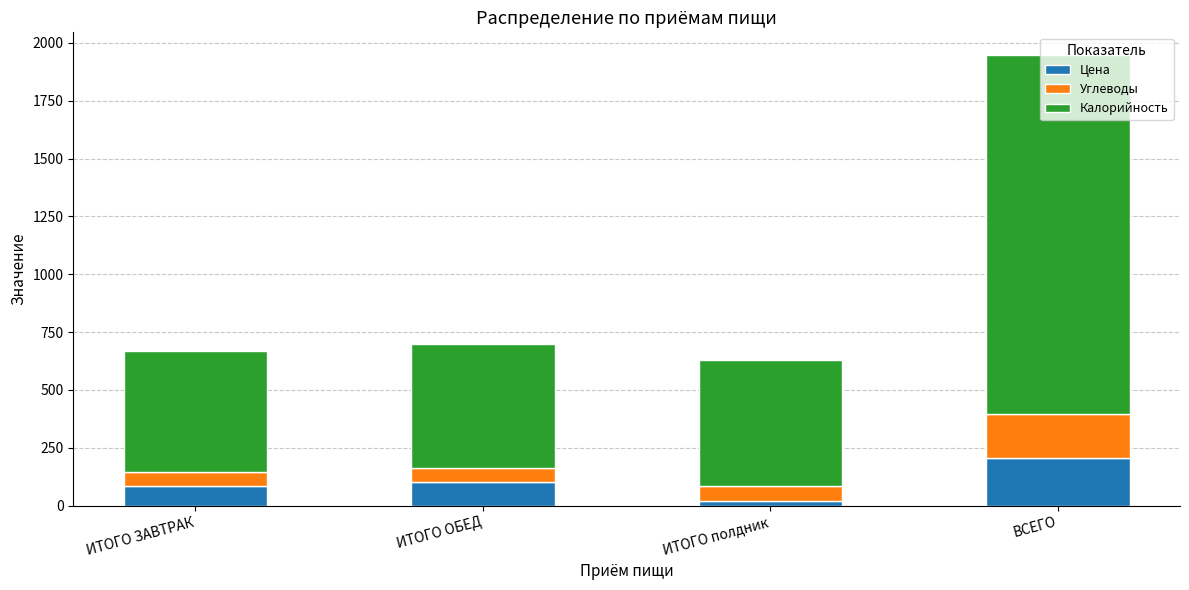

What is the sum of the Цена values at ИТОГО ОБЕД and ИТОГО ЗАВТРАК?

185.0